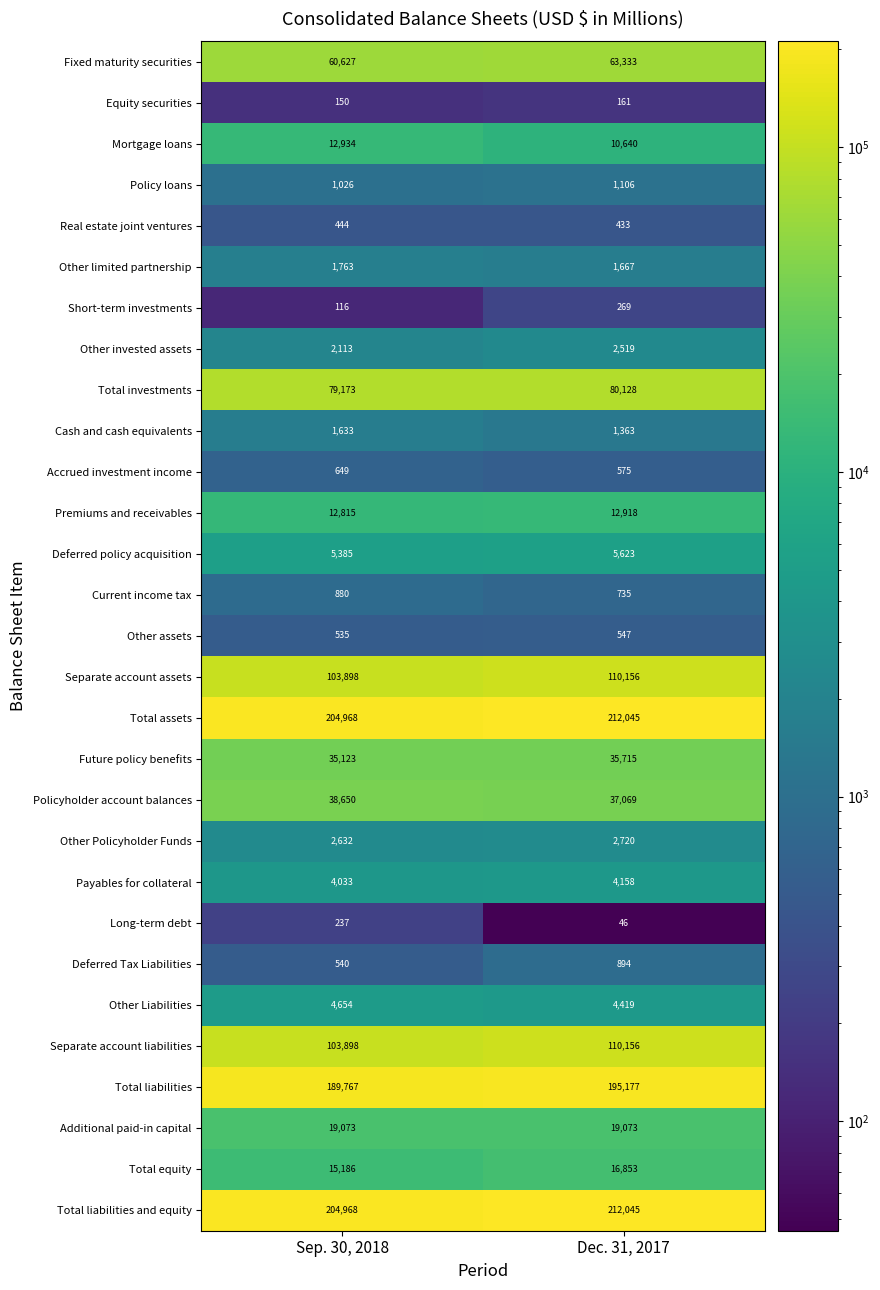

What is the difference between the maximum and minimum values in the Total assets series?

7077